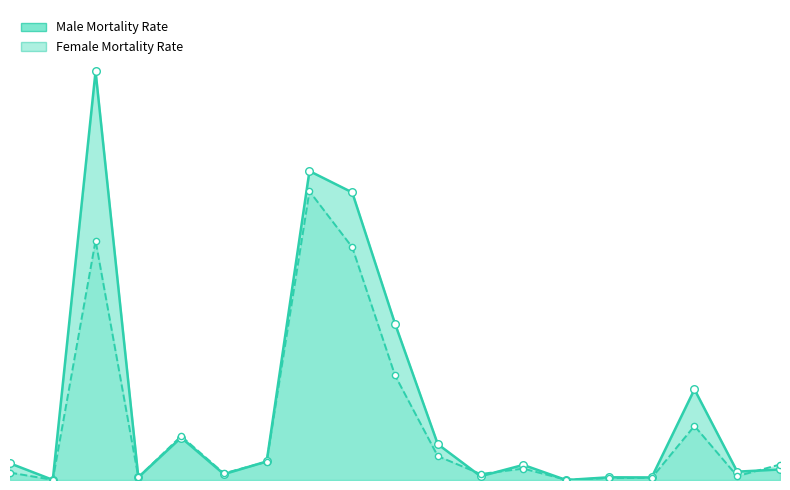

Which series contains the lowest Y value?

Male Mortality Rate